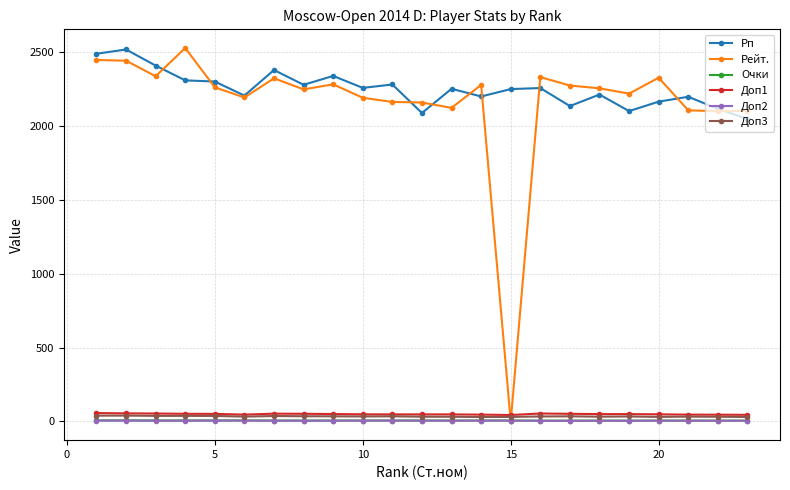

What is the minimum value for Рп?

2048.0